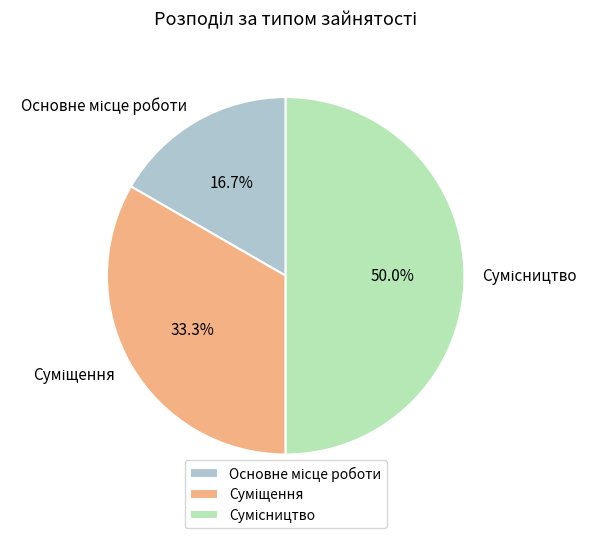

Which category has the biggest portion of the pie?

Сумісництво